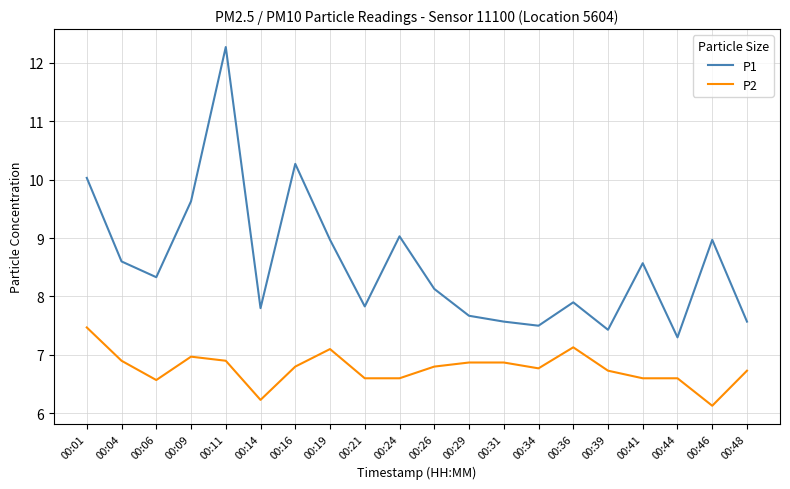

Which series has the largest total across all categories?

P1